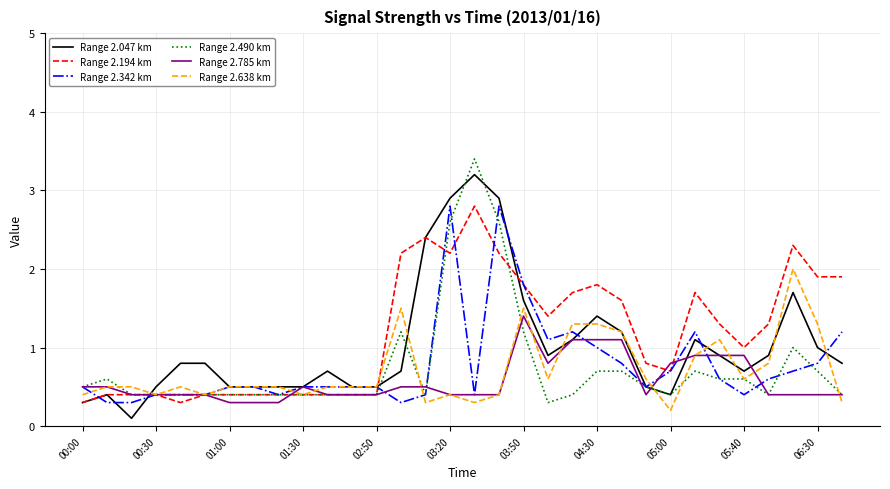

True or false: Range 2.785 km has more than 0 points higher than both neighbors.

True